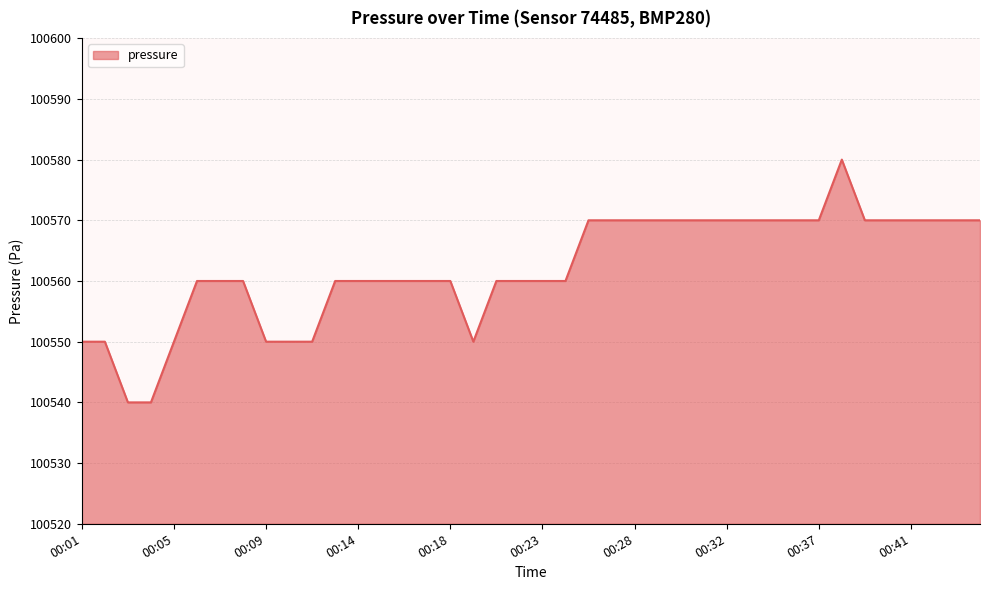

What is the greatest value displayed?

100580